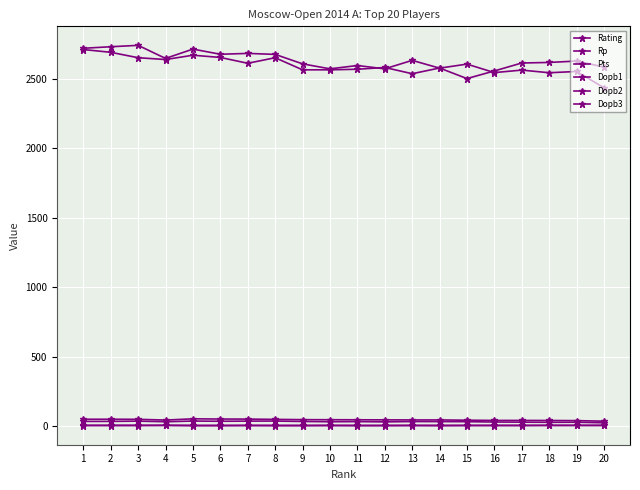

How many data points does each series have?

20